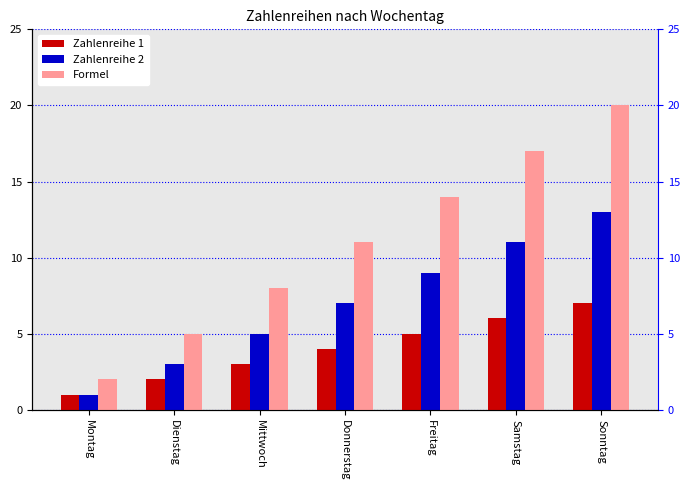

What is the smallest value displayed?

1